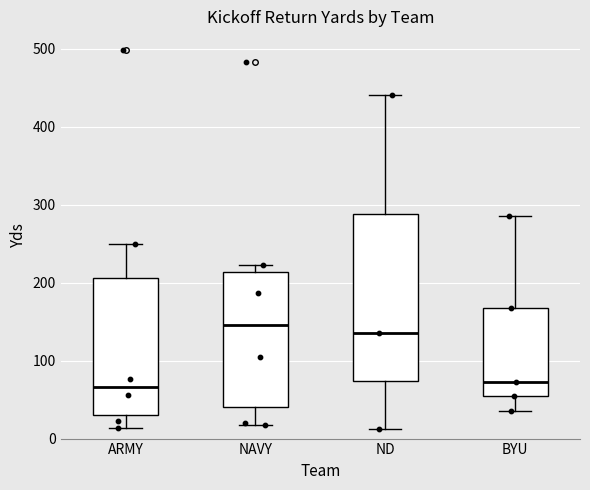

Reading left to right, transcribe this box plot: for each box, give where its median line is, the range the box spans, and where its two whiskers end, as read against the y-axis. The values are not printed on the chart, so give them approximately, as read against the axis.

ARMY: median 70, box 30 to 210, whiskers 10 to 250
NAVY: median 150, box 40 to 210, whiskers 20 to 220
ND: median 140, box 70 to 290, whiskers 10 to 440
BYU: median 70, box 60 to 170, whiskers 40 to 290